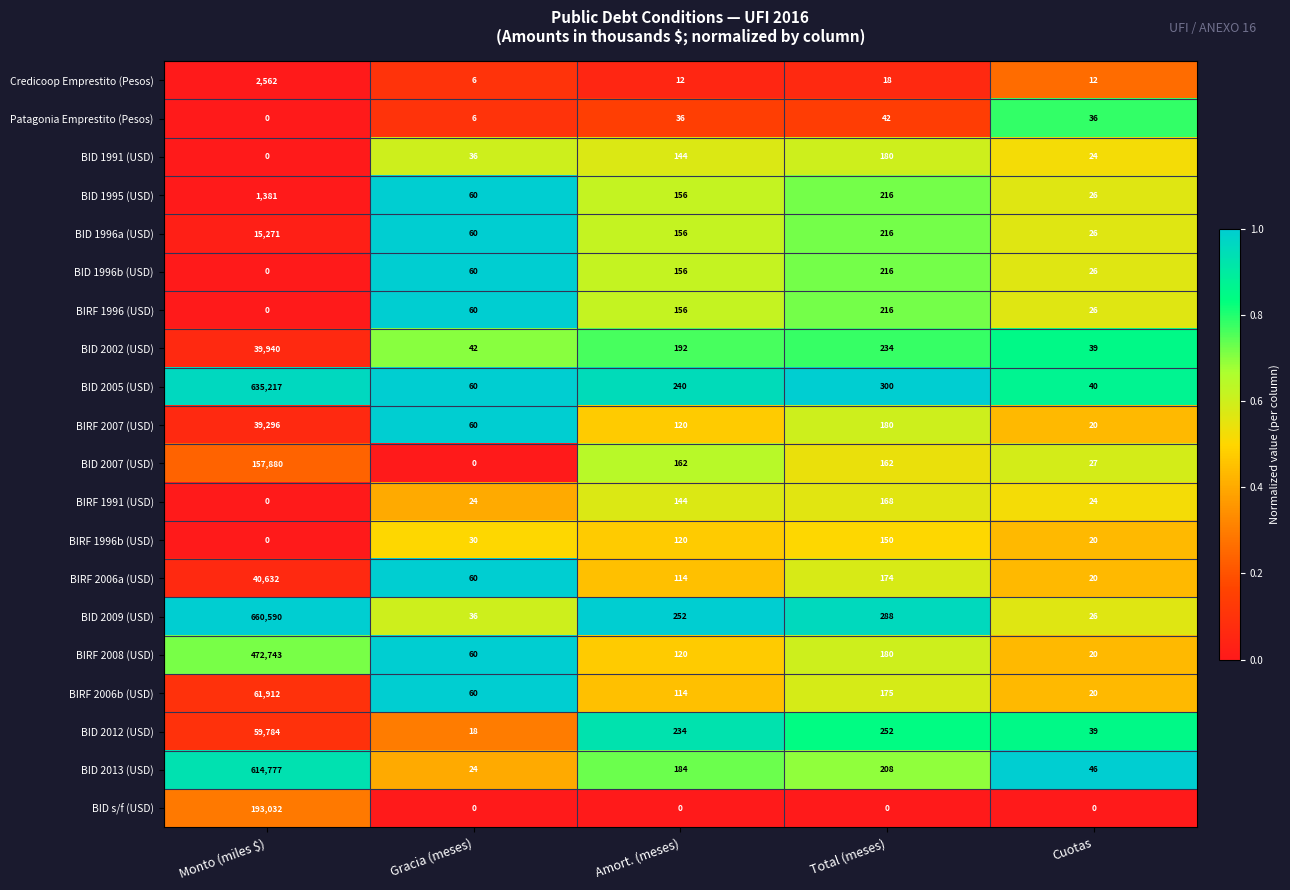

The BIRF 1996 (USD) series shows 128 at Total (meses). True or false?

False